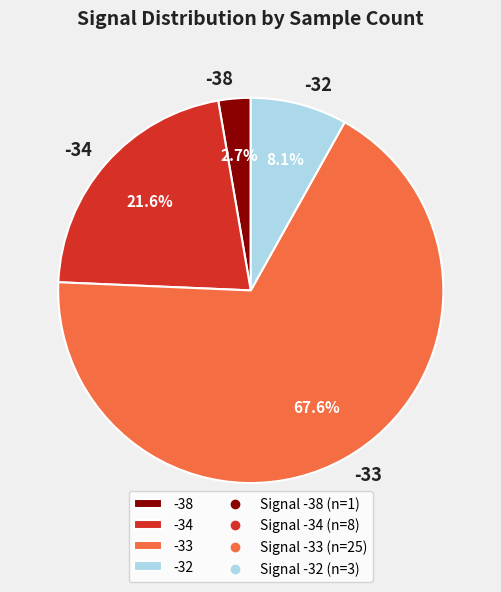

To the nearest percent, what portion does -33 represent?

68%